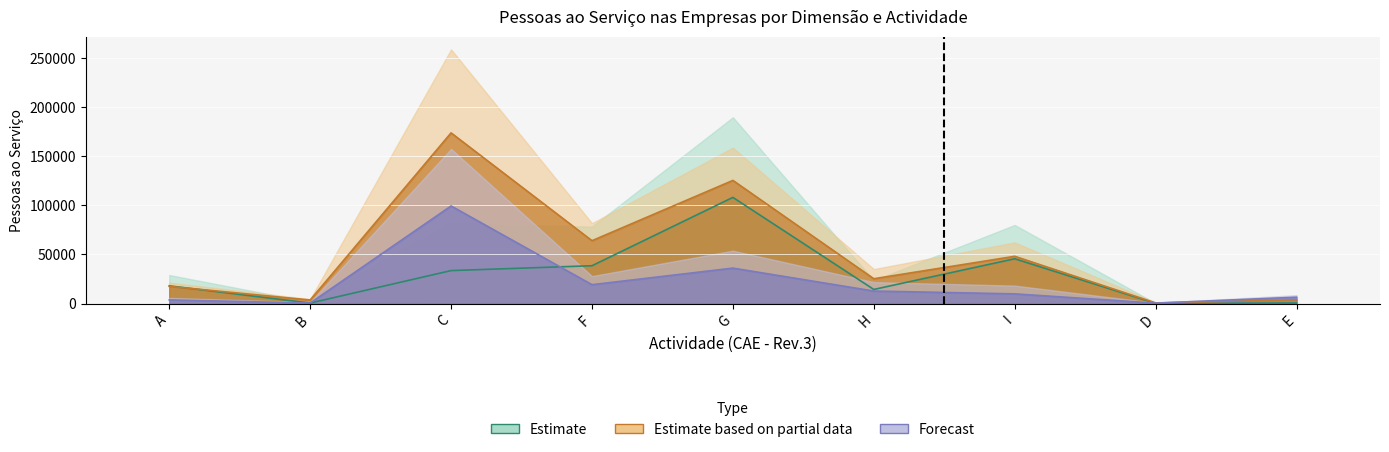

What is the spread (max minus min) of values at D?

464